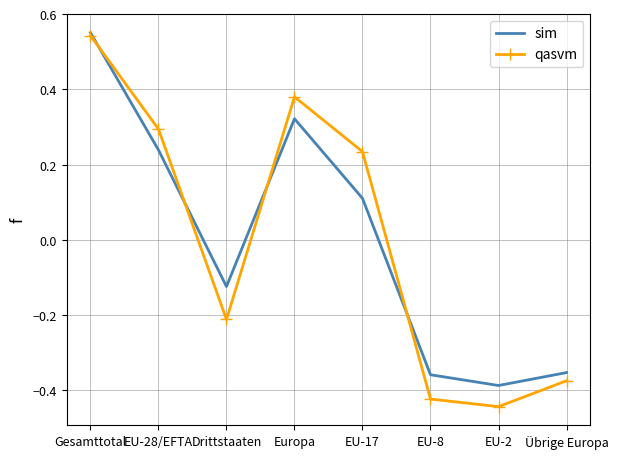

At which label does qasvm first exceed 0?

Gesamttotal